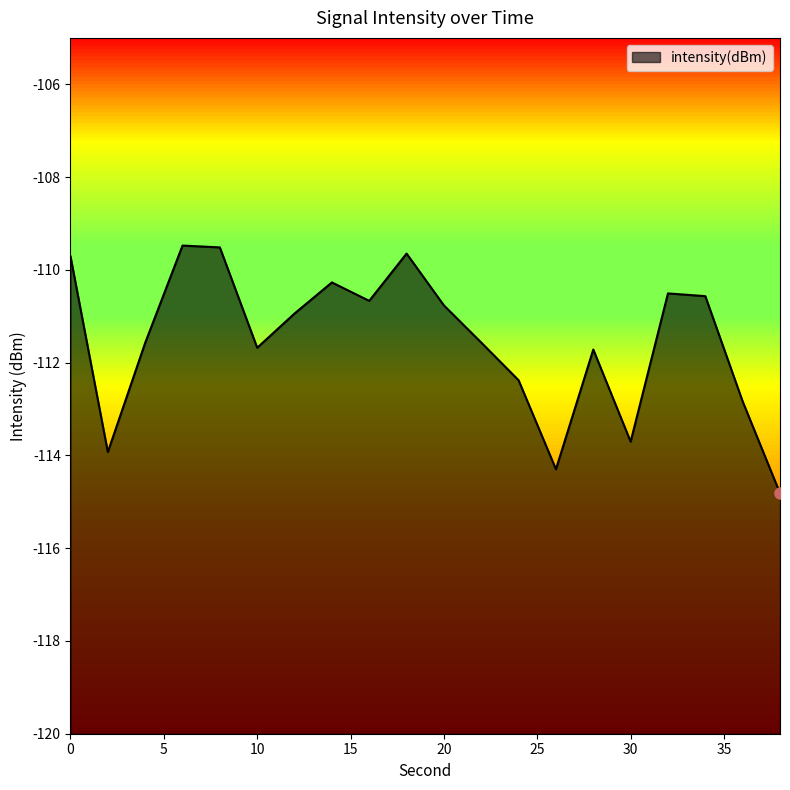

At which category does the chart reach its minimum across all series?

38